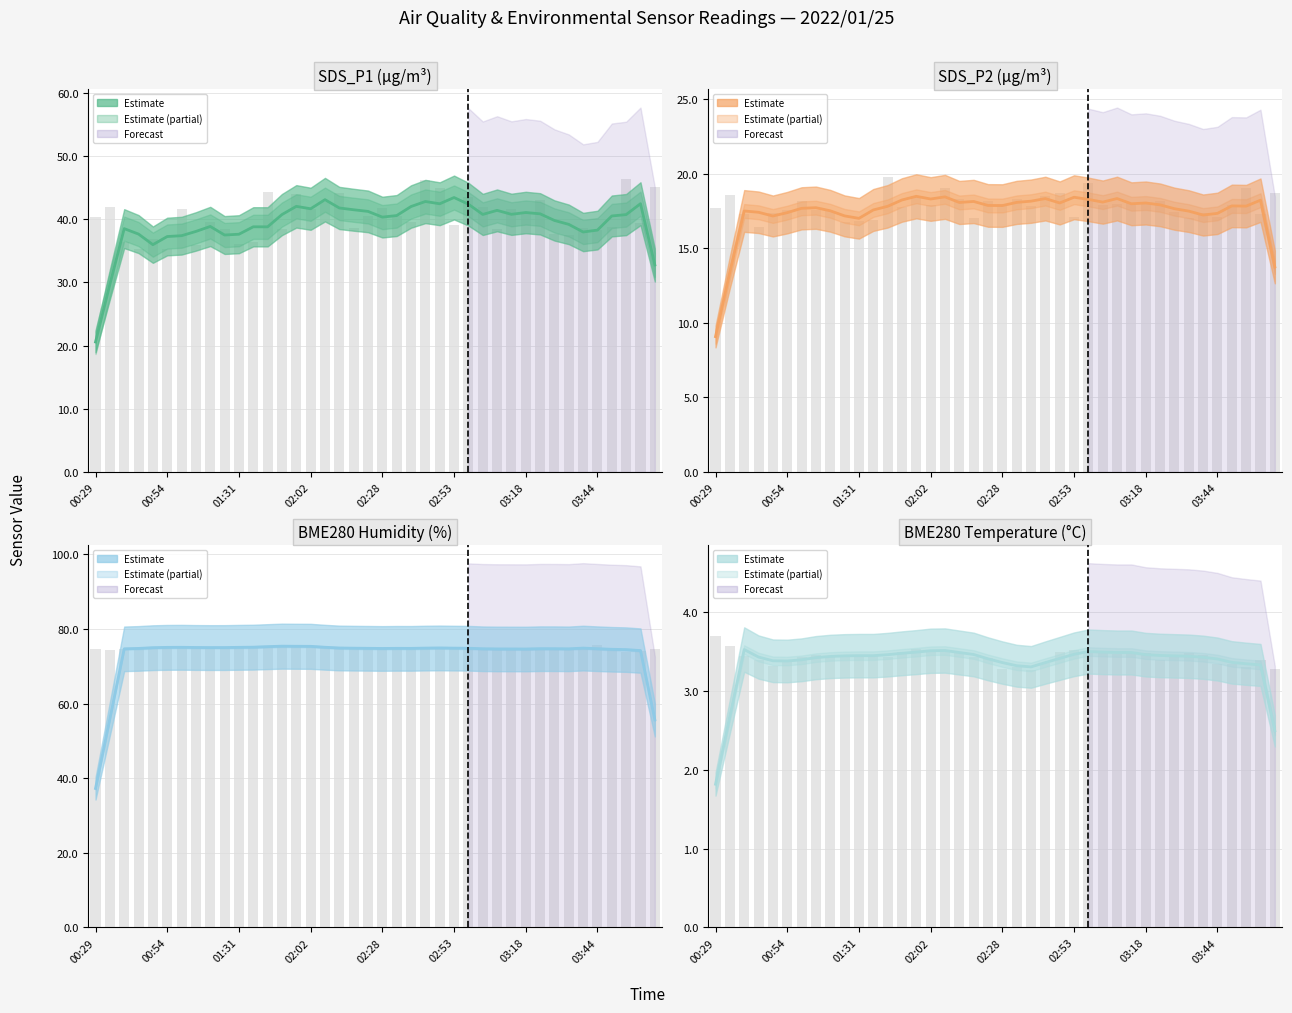

How many data points in BME280 Humidity (%) are less than 74?

3